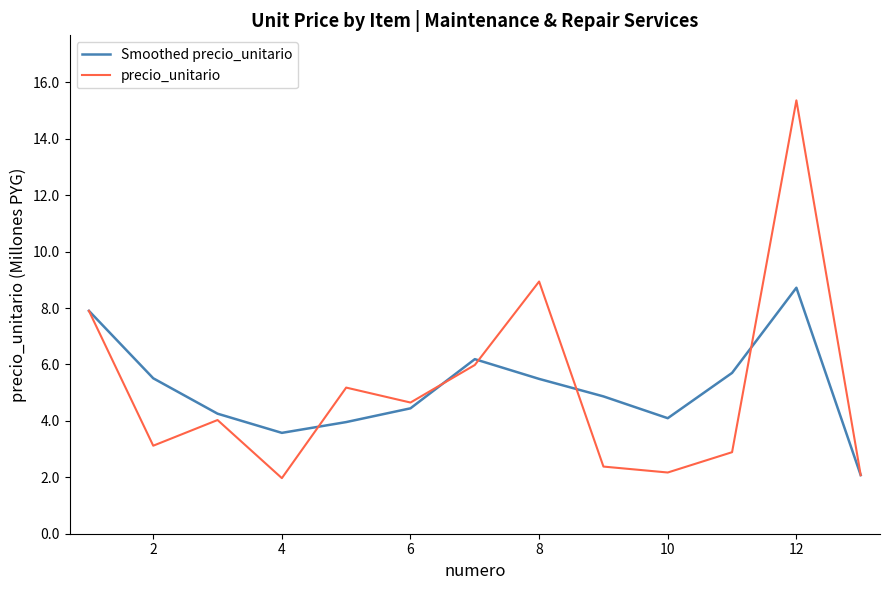

True or false: precio_unitario has more than 0 interior local peaks.

True